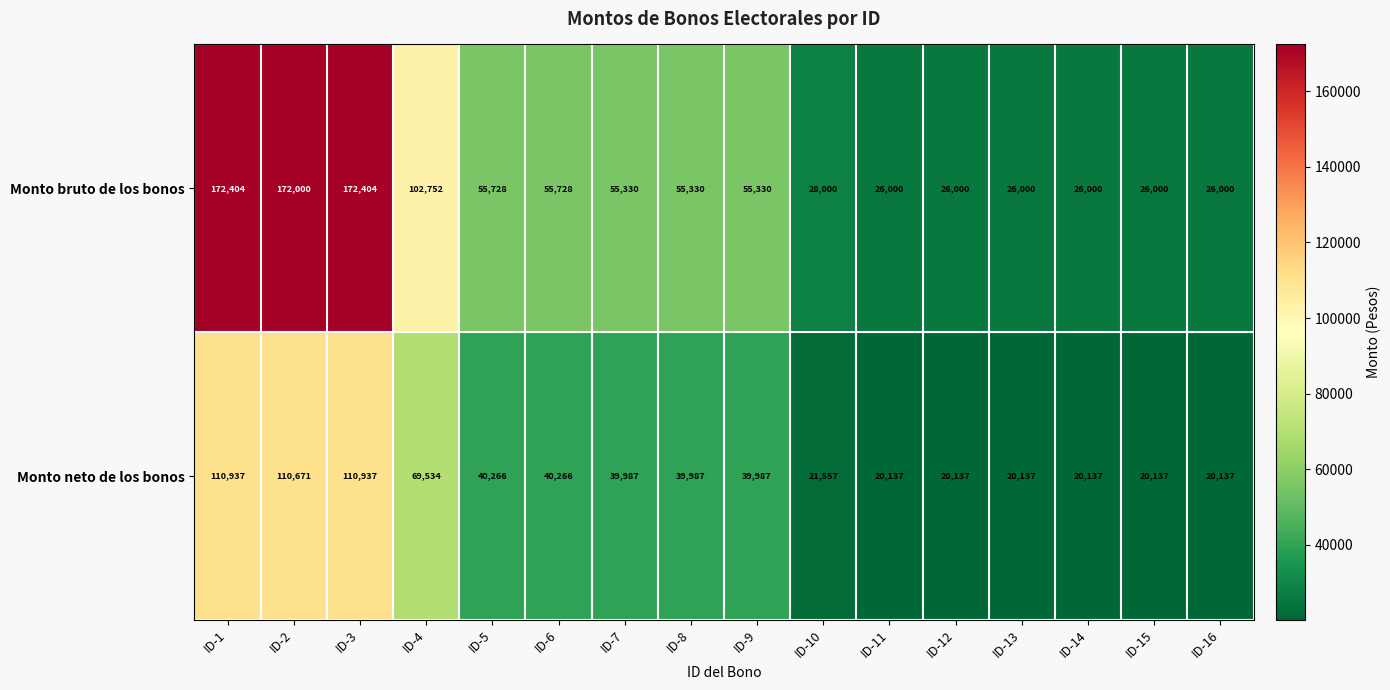

What is the maximum value shown in the chart?

172404